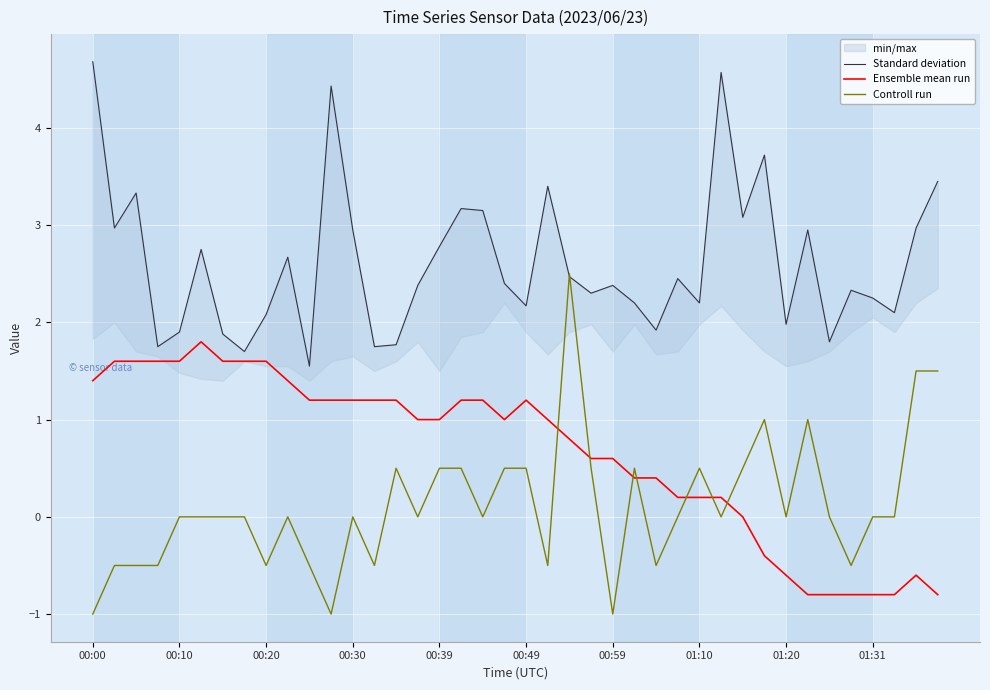

Which series has the widest spread of values?

Controll run